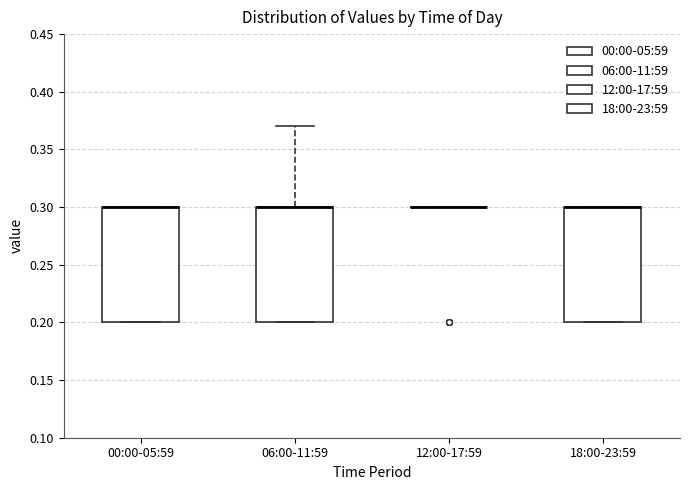

Reading left to right, read every box against the y-axis: the position of its median line, the range the box covers, and the ends of its whiskers. The values are not printed on the chart, so give them approximately, as read against the axis.

00:00-05:59: median 0.30 (drawn on the box's upper edge), box 0.20 to 0.30, whiskers 0.20 to 0.30
06:00-11:59: median 0.30 (drawn on the box's upper edge), box 0.20 to 0.30, whiskers 0.20 to 0.37
12:00-17:59: box collapsed to a line at 0.30, whiskers 0.30 to 0.30
18:00-23:59: median 0.30 (drawn on the box's upper edge), box 0.20 to 0.30, whiskers 0.20 to 0.30